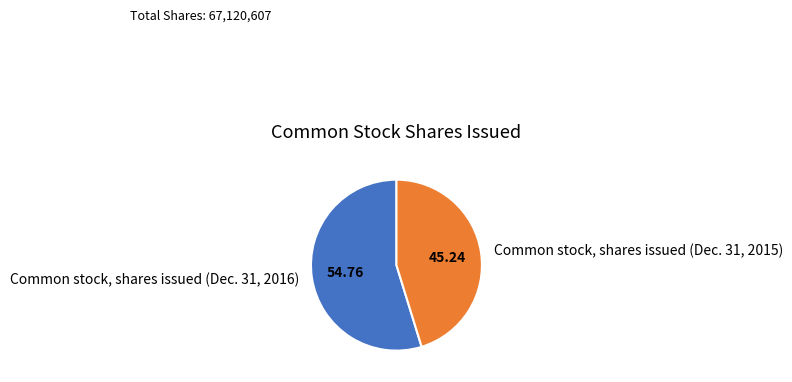

Count the number of slices in the pie.

2